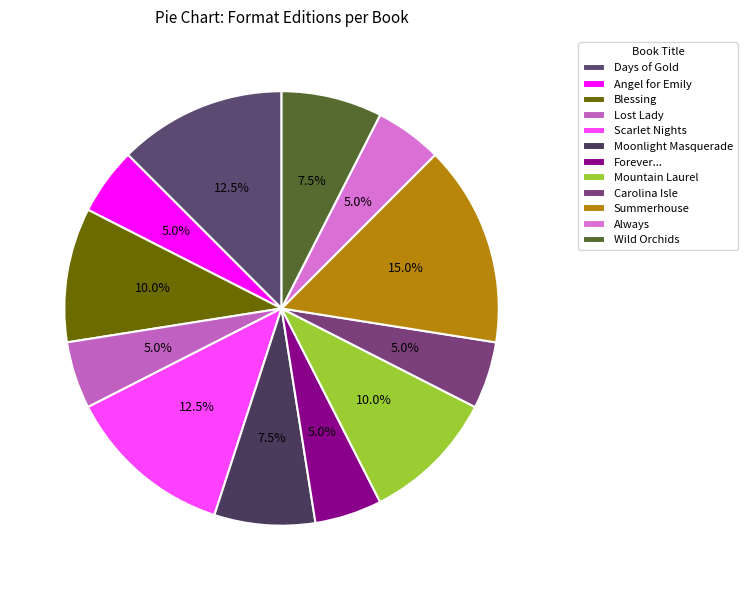

Does Angel for Emily account for over 50% of the chart?

No